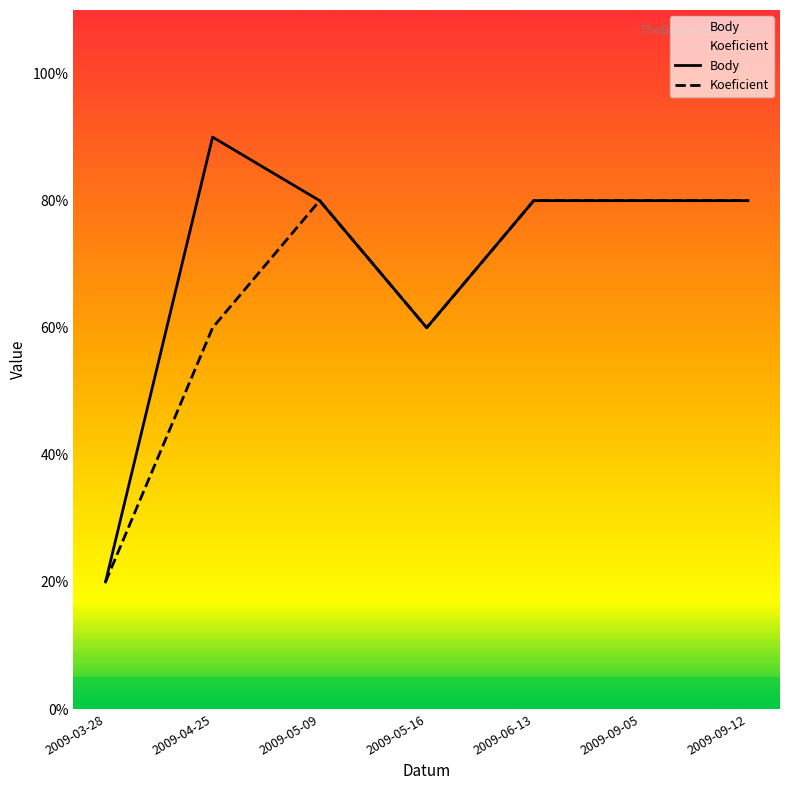

Is the value of Koeficient at 2009-06-13 greater than the value of Body at 2009-09-12?

No